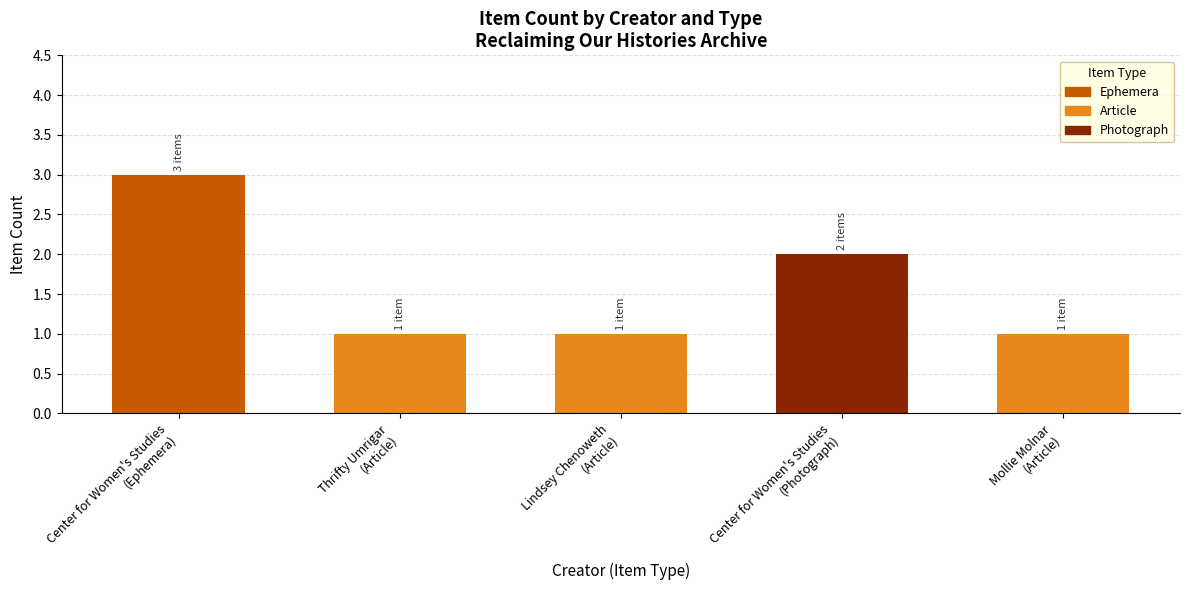

What is the value of the 5th bar from the left?

1